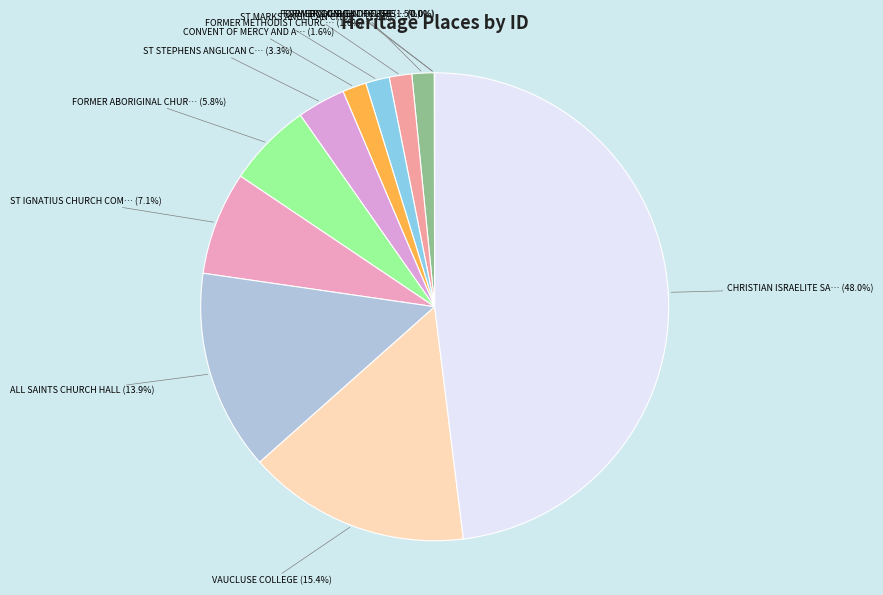

Is it true that DODGSHUN HOUSE is 14% of the pie?

False